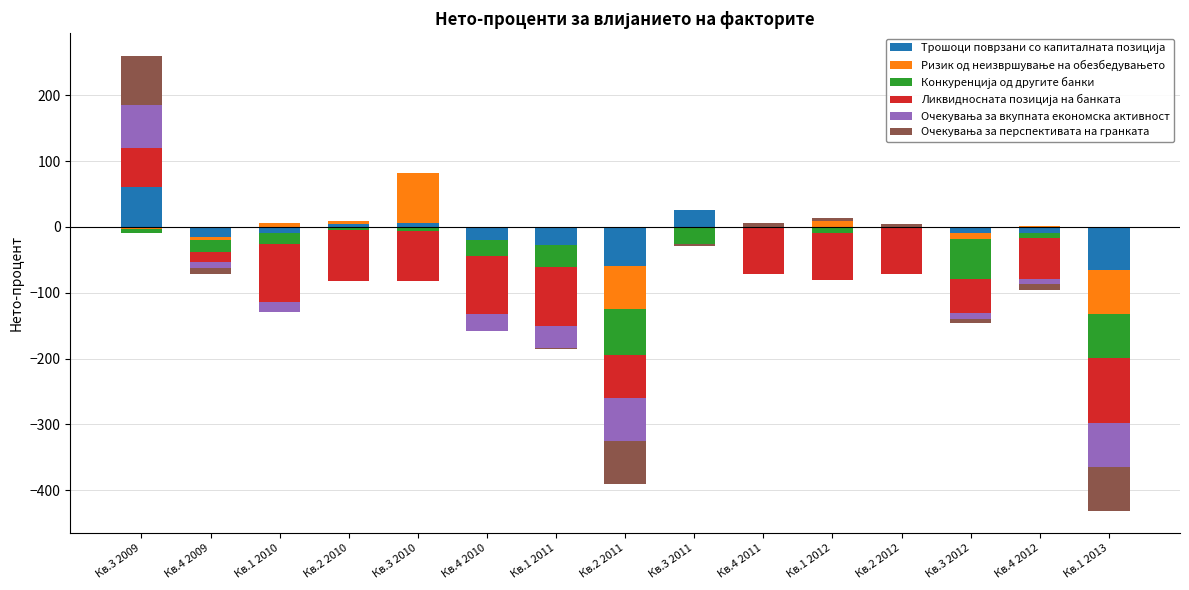

At how many categories does at least one series exceed 50?

2